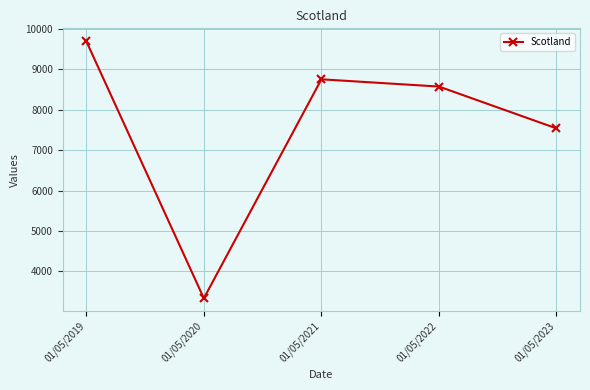

Reading left to right, extract all data points from this chart.

01/05/2019=9695	01/05/2020=3336	01/05/2021=8752	01/05/2022=8573	01/05/2023=7538